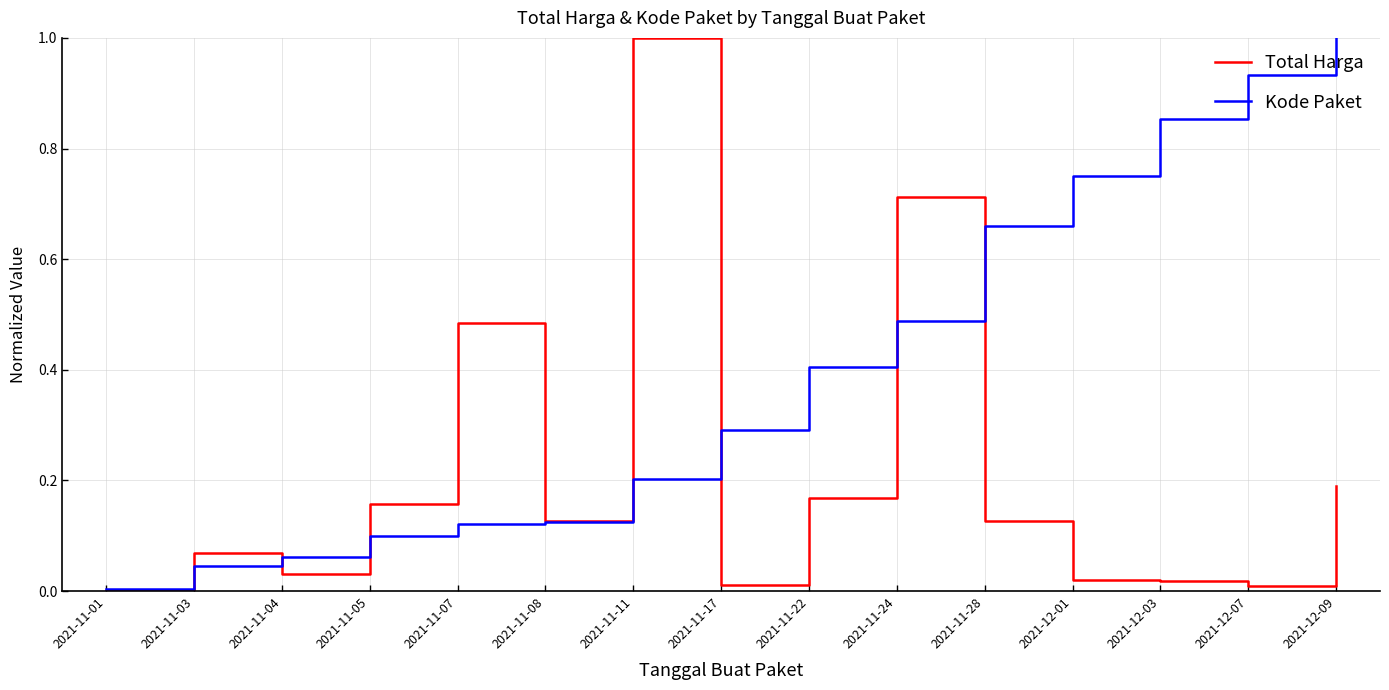

The Kode Paket series shows 1.0 at 2021-12-09. True or false?

True